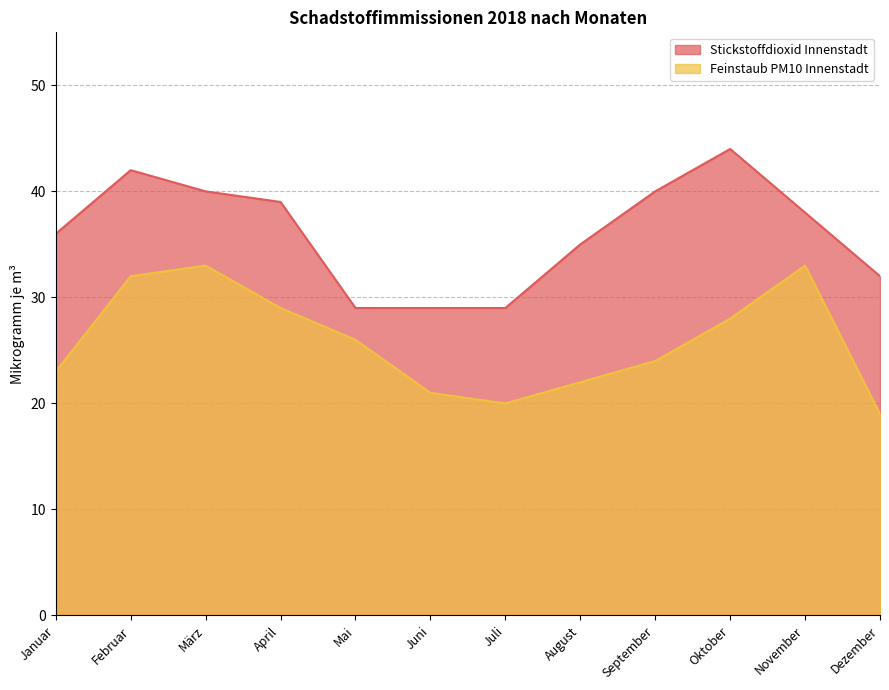

True or false: Stickstoffdioxid Innenstadt and Feinstaub PM10 Innenstadt intersect in this chart.

False